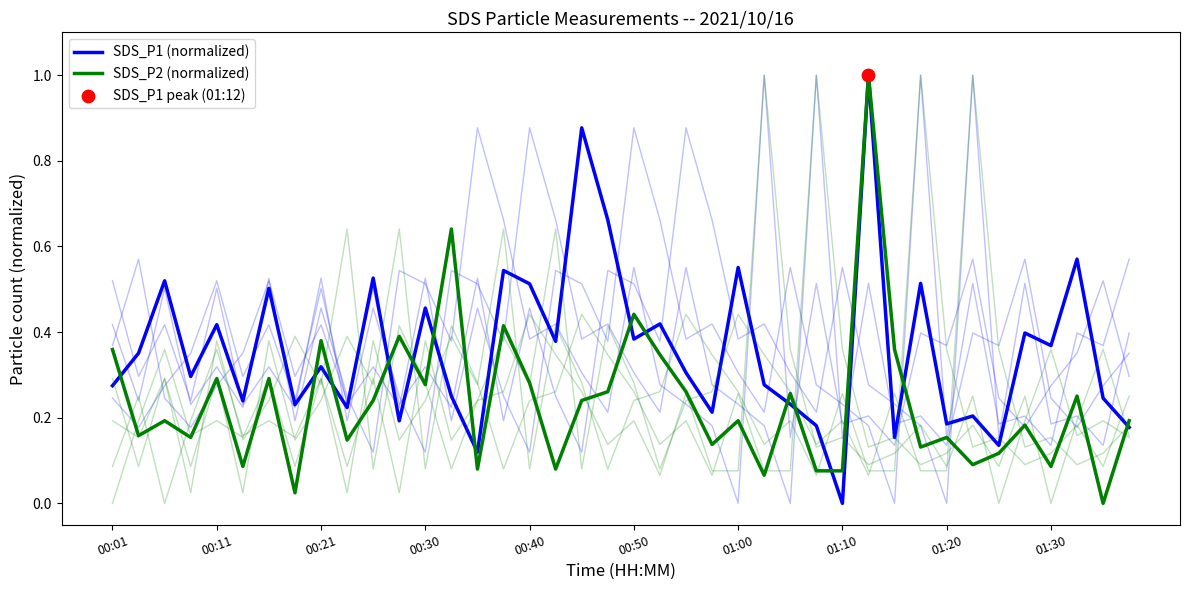

What are all the series names shown in the legend?

SDS_P1 (normalized), SDS_P2 (normalized)